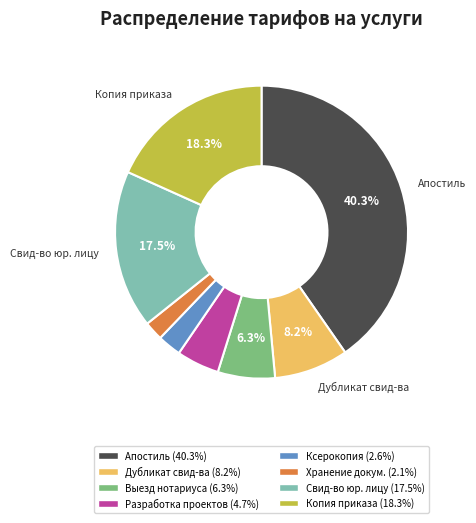

Is there a majority slice in this chart?

No